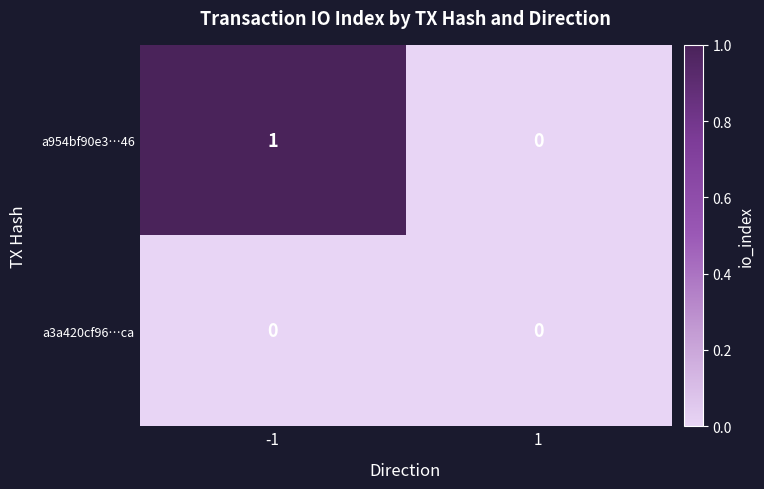

True or false: a954bf90e3…46 has a value of 0 at 1.

True